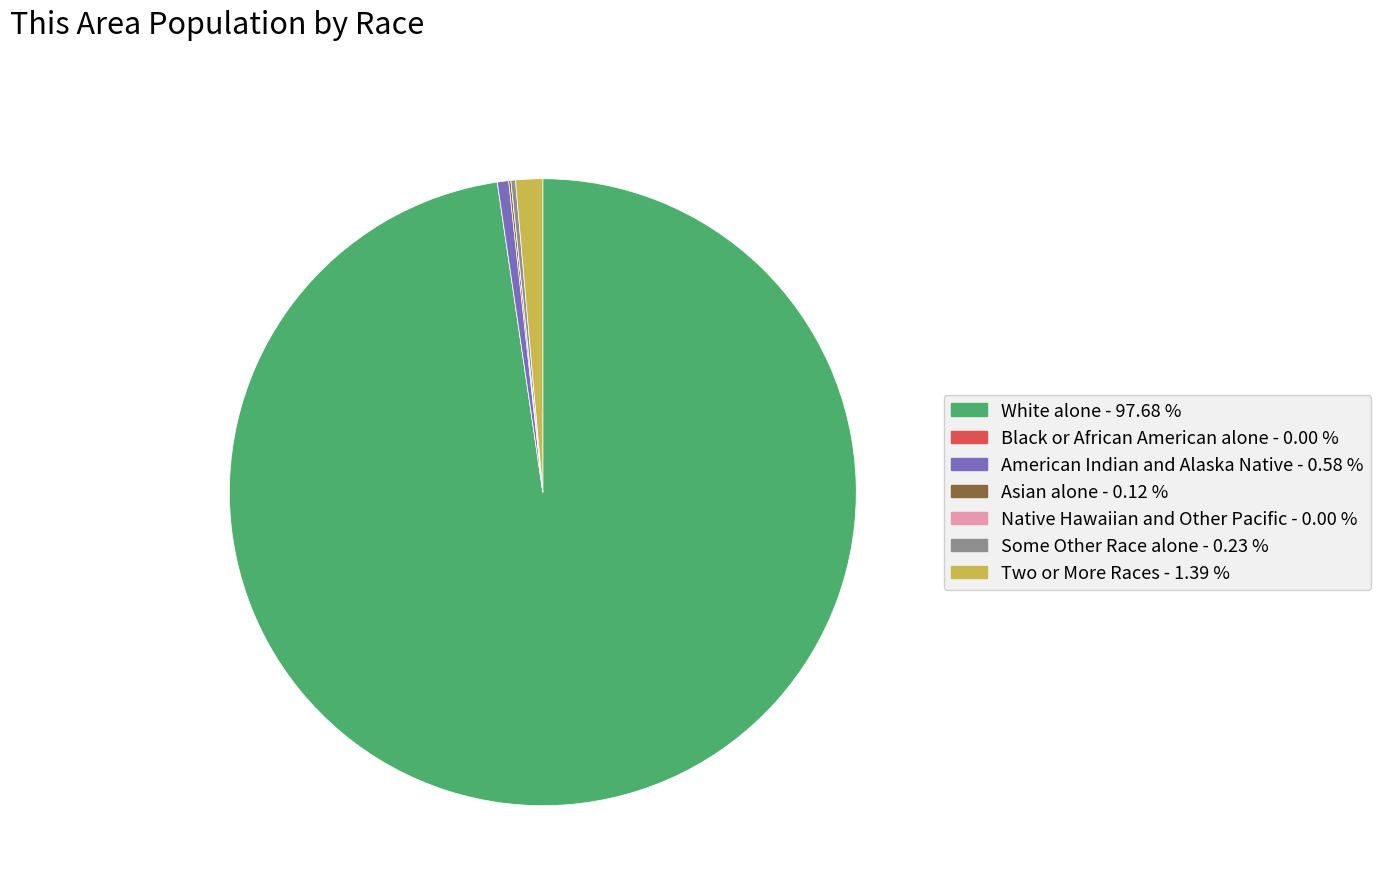

What is the largest slice in the pie chart?

White alone